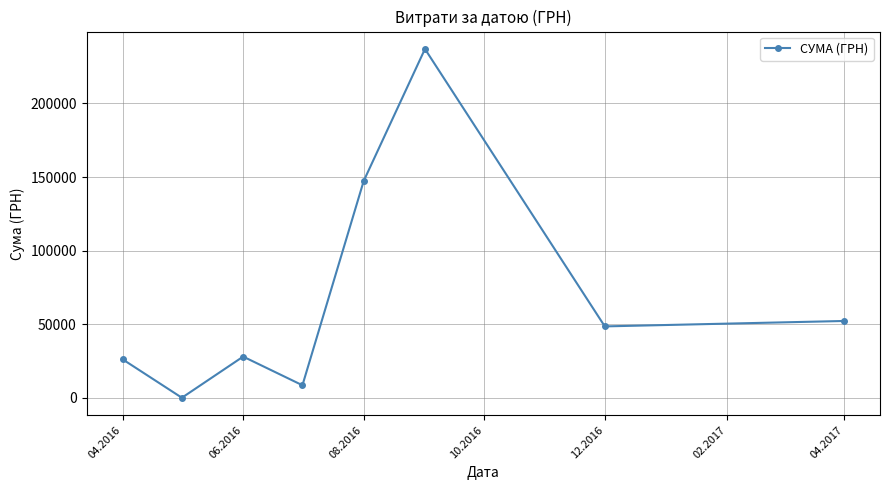

What is the greatest value displayed?

236970.0